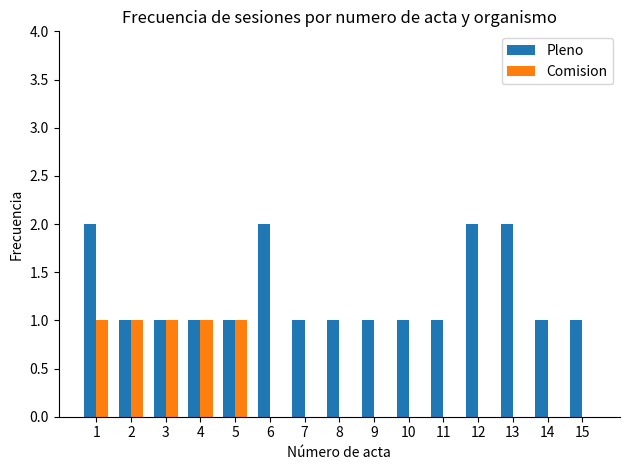

The Pleno series shows 1 at 12. True or false?

False